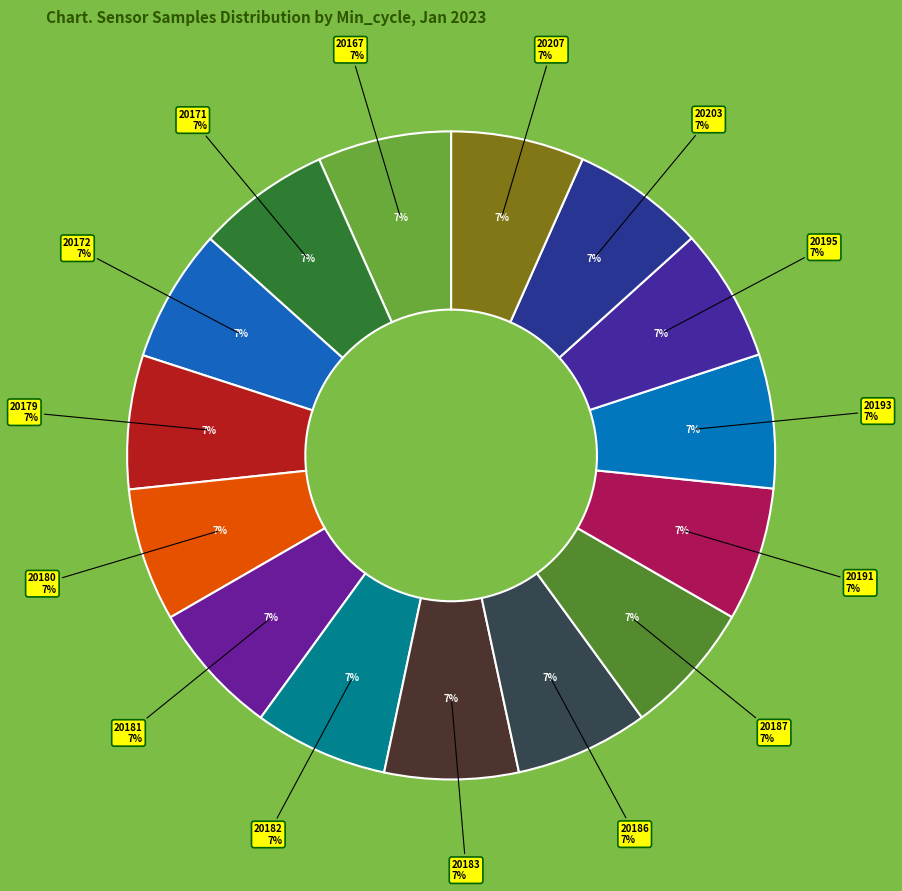

Which slice is the largest?

20182